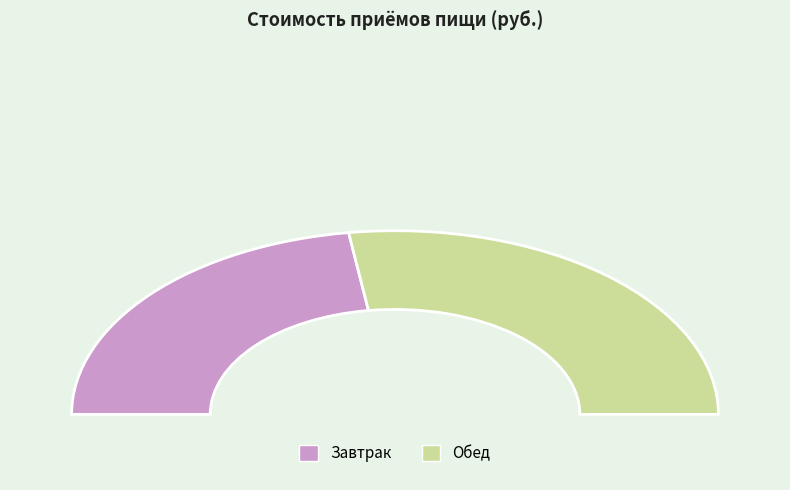

What is the ratio of the value at Обед to the value at Завтрак?

1.2